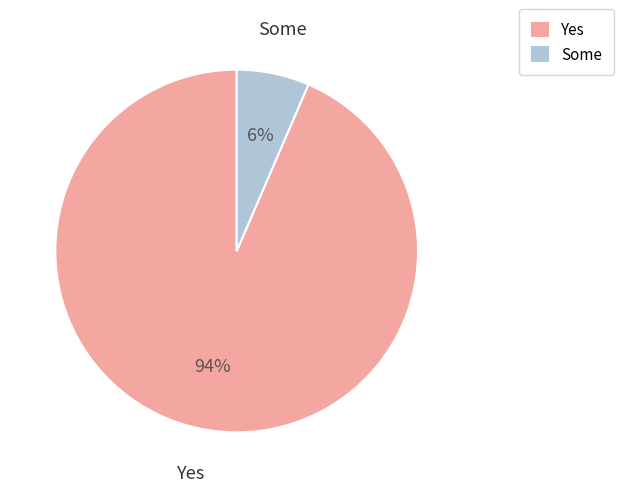

To the nearest percent, what is the combined percentage of Yes and Some?

100%